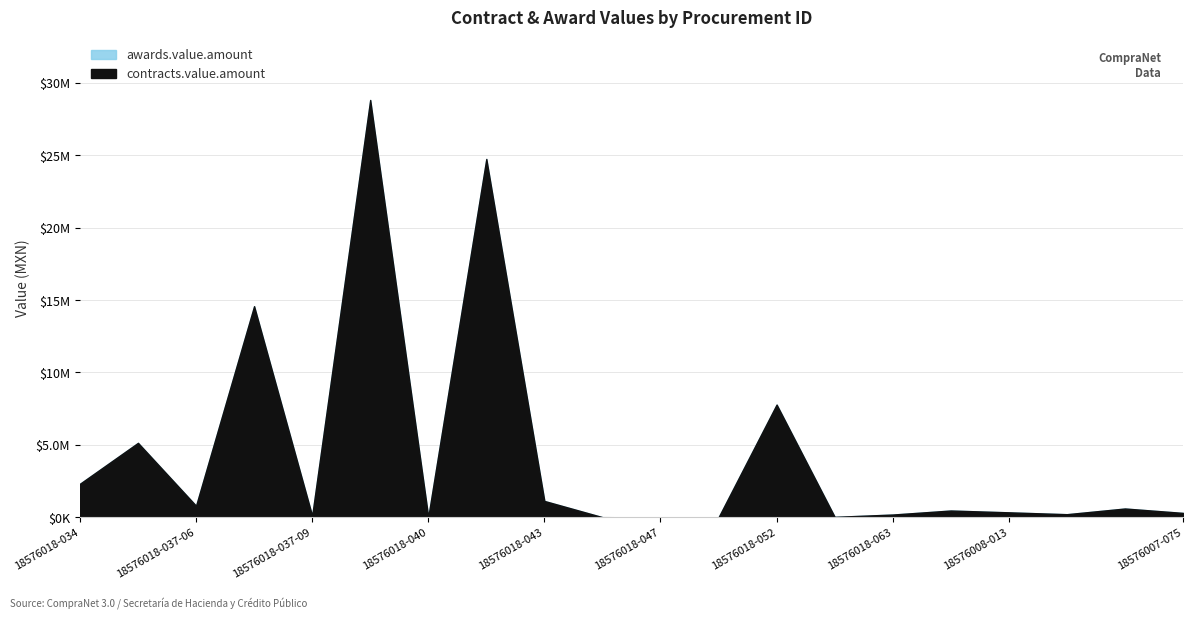

Where is contracts.value.amount nearest to the value 14408271?

18576018-037-08